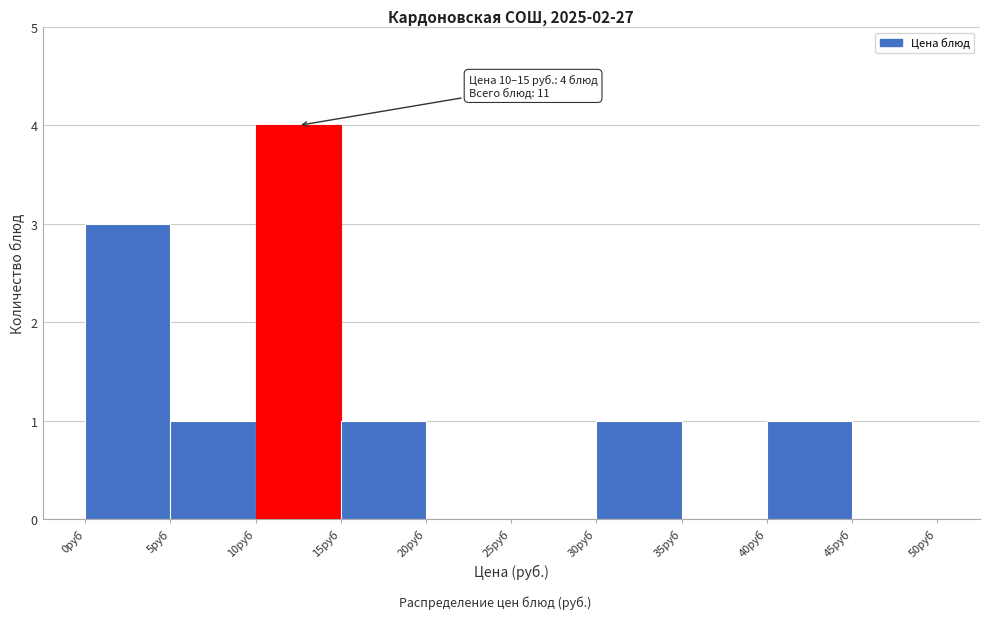

Over which range of the x-axis is the bar tallest?

10 to 15